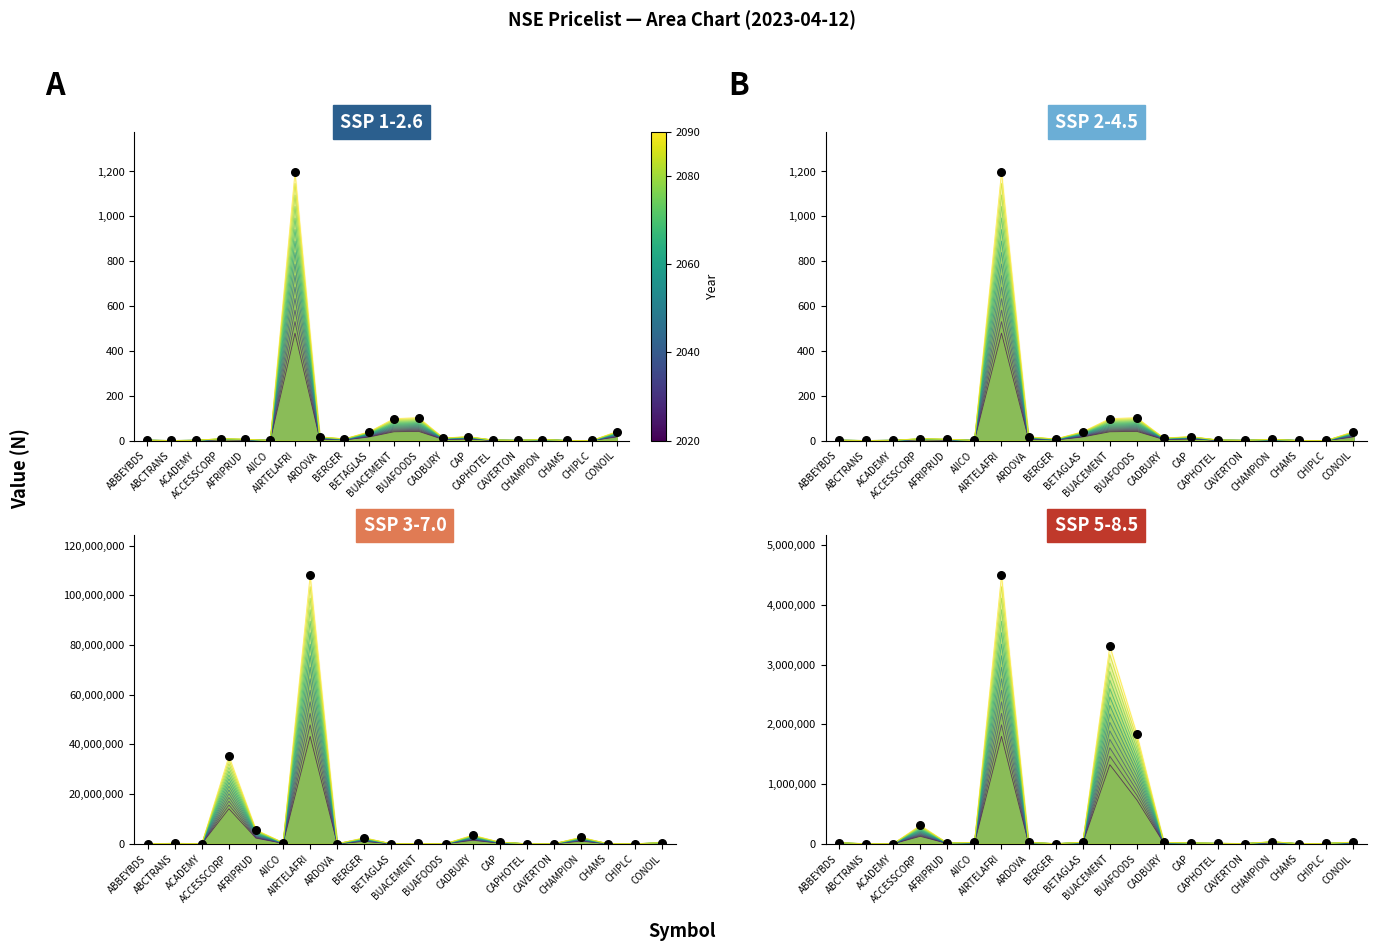

At which category is the sum across all series the highest?

AIRTELAFRI